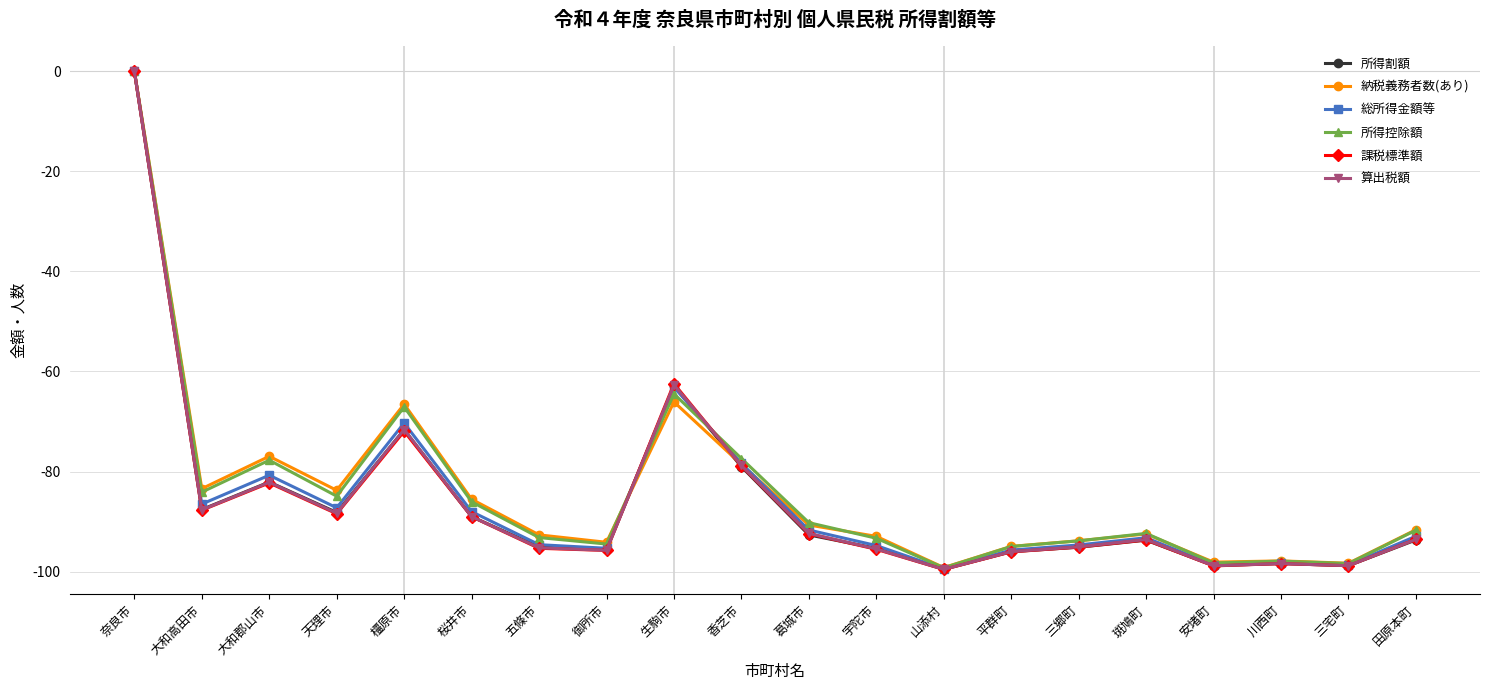

What is the label of the 19th point from the right?

大和高田市